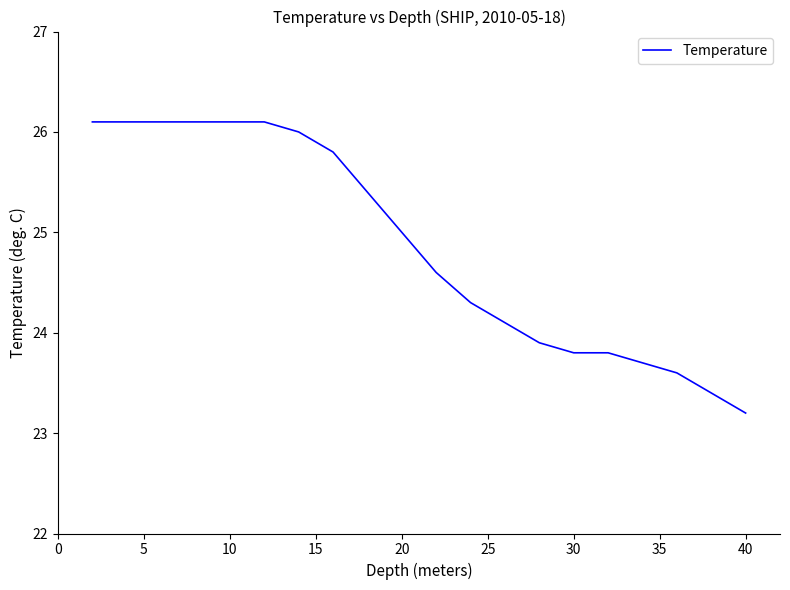

What is the difference between the maximum and minimum values?

2.9